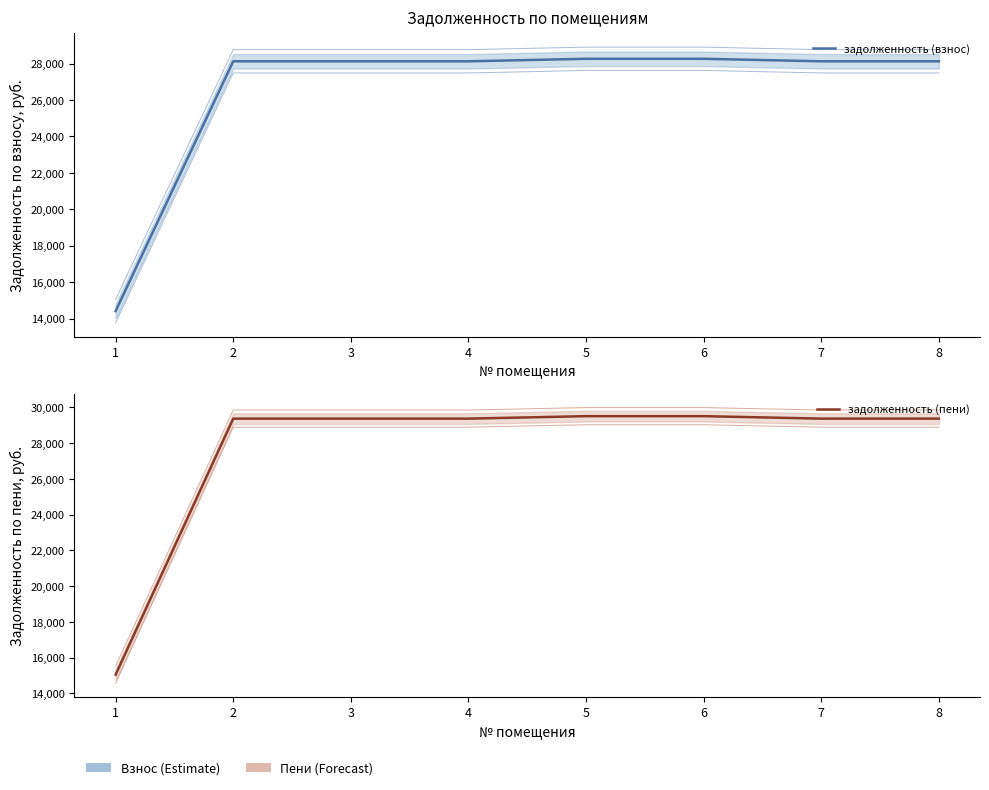

Which has a higher value, 4 or 2?

4